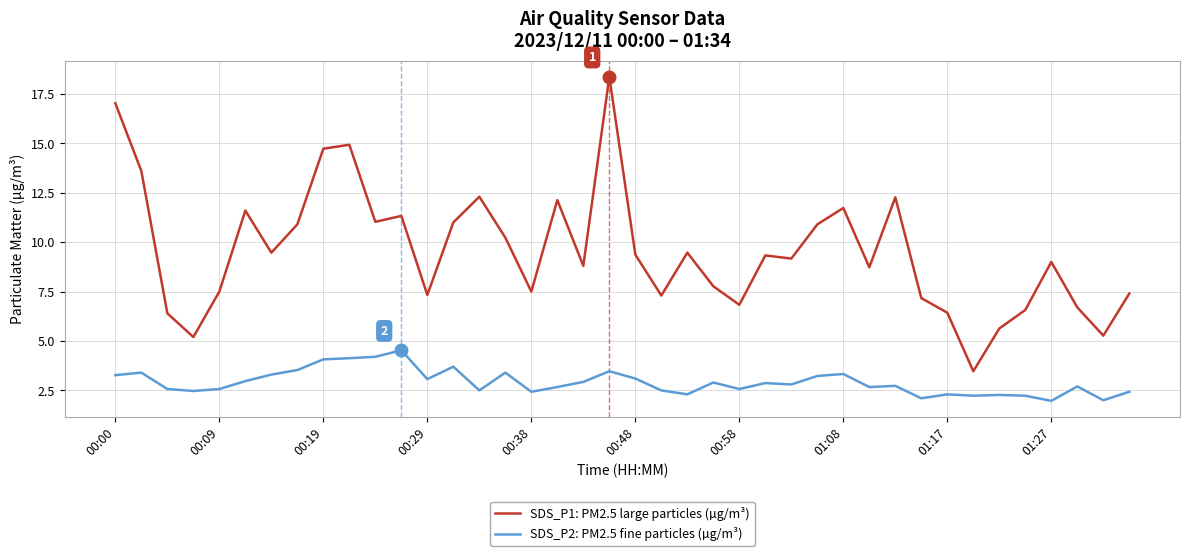

List the series in order of their peak value, highest first.

SDS_P1: PM2.5 large particles (µg/m³), SDS_P2: PM2.5 fine particles (µg/m³)